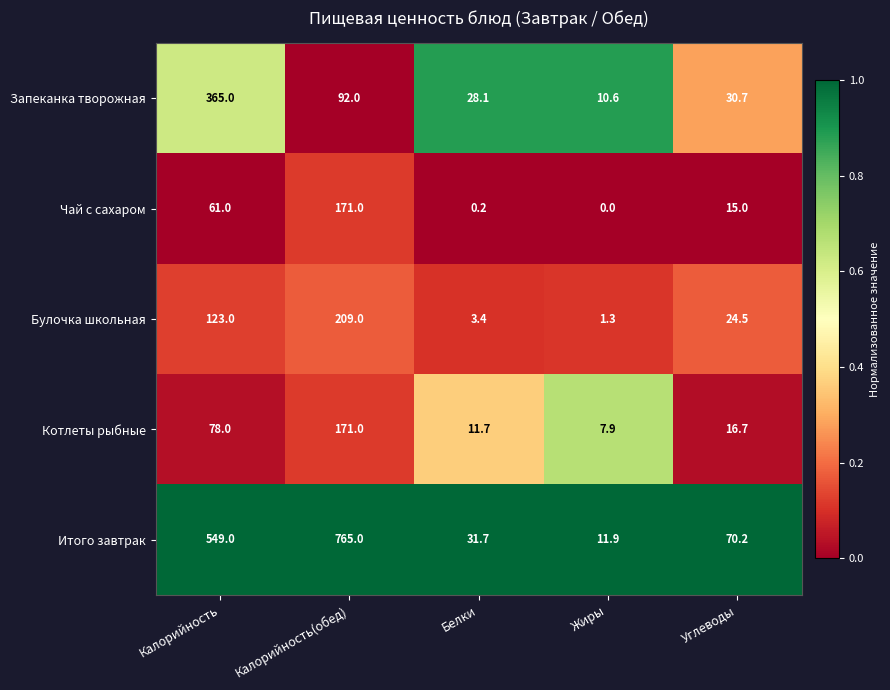

What is the difference between the highest and lowest values at Калорийность(обед)?

673.0